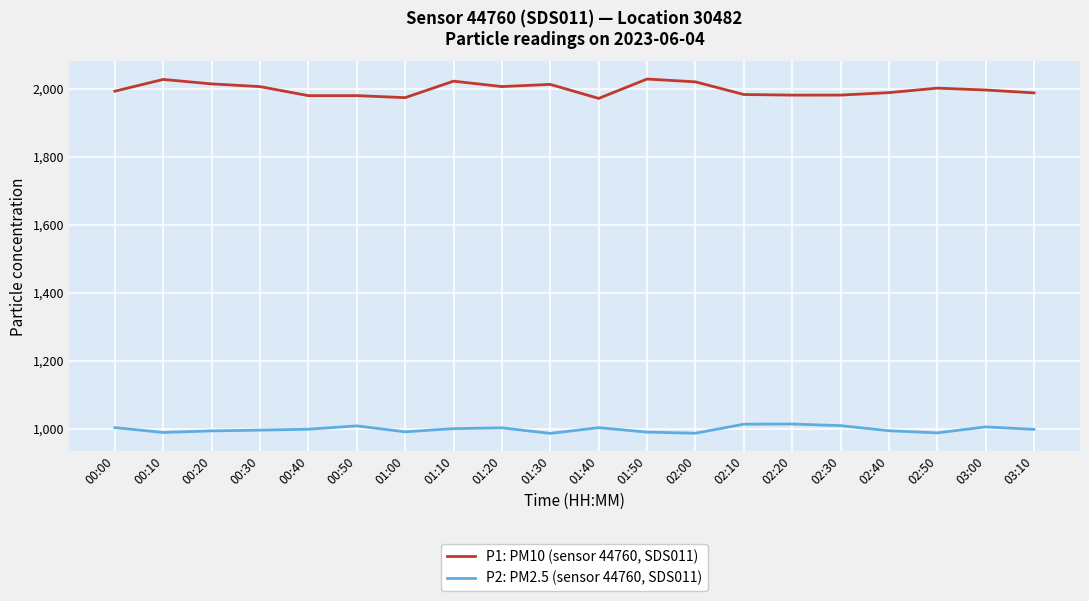

Is the value of P2: PM2.5 (sensor 44760, SDS011) at 01:50 greater than the value of P1: PM10 (sensor 44760, SDS011) at 03:00?

No